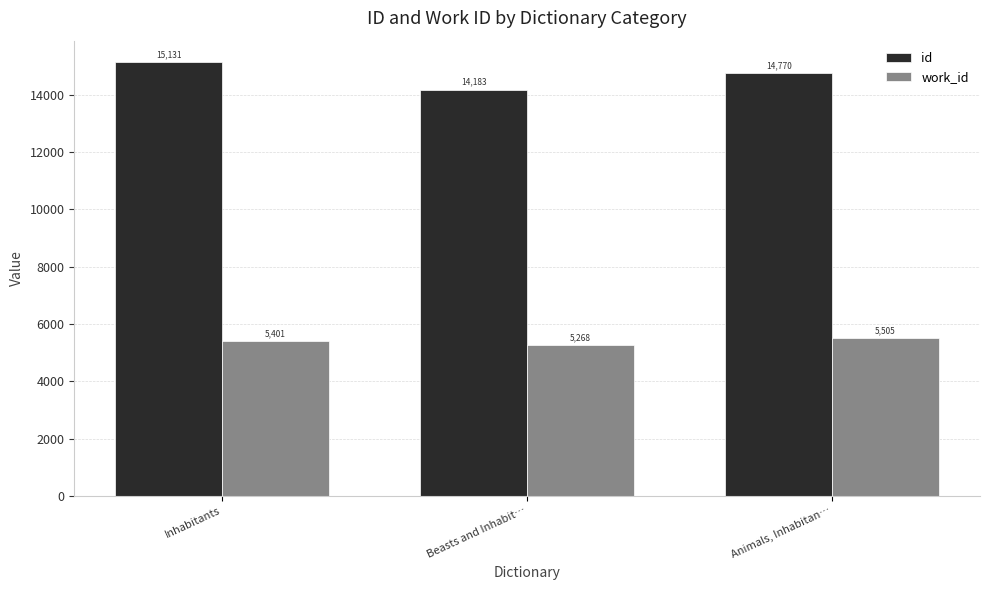

What is the value of the work_id bar at the 3rd from the left?

5505.0